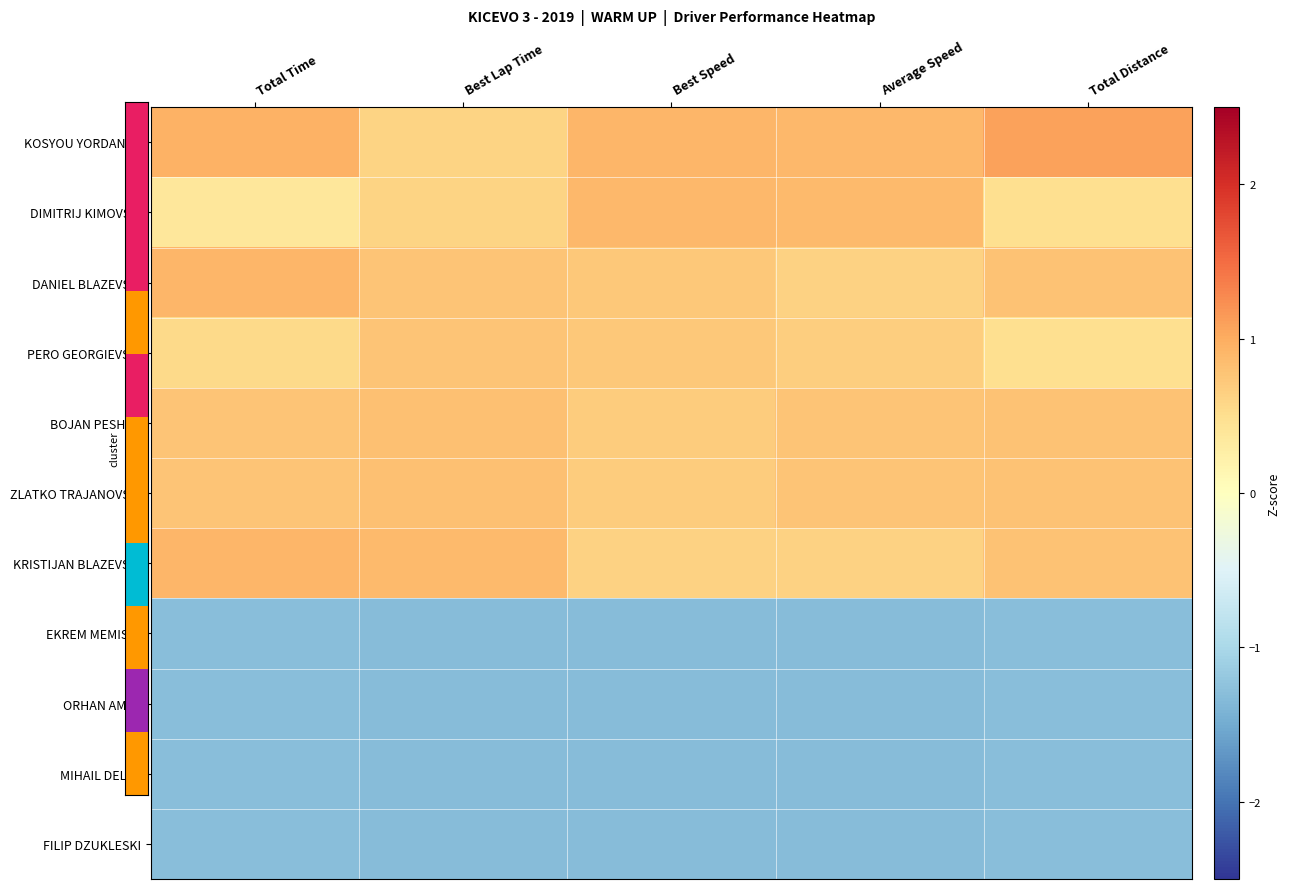

Rank the series at Total Time from lowest to highest value.

EKREM MEMISHI, ORHAN AMET, MIHAIL DELEV, FILIP DZUKLESKI, DIMITRIJ KIMOVSKI, PERO GEORGIEVSKI, BOJAN PESHOV, ZLATKO TRAJANOVSKI, KRISTIJAN BLAZEVSKI, DANIEL BLAZEVSKI, KOSYOU YORDANOV